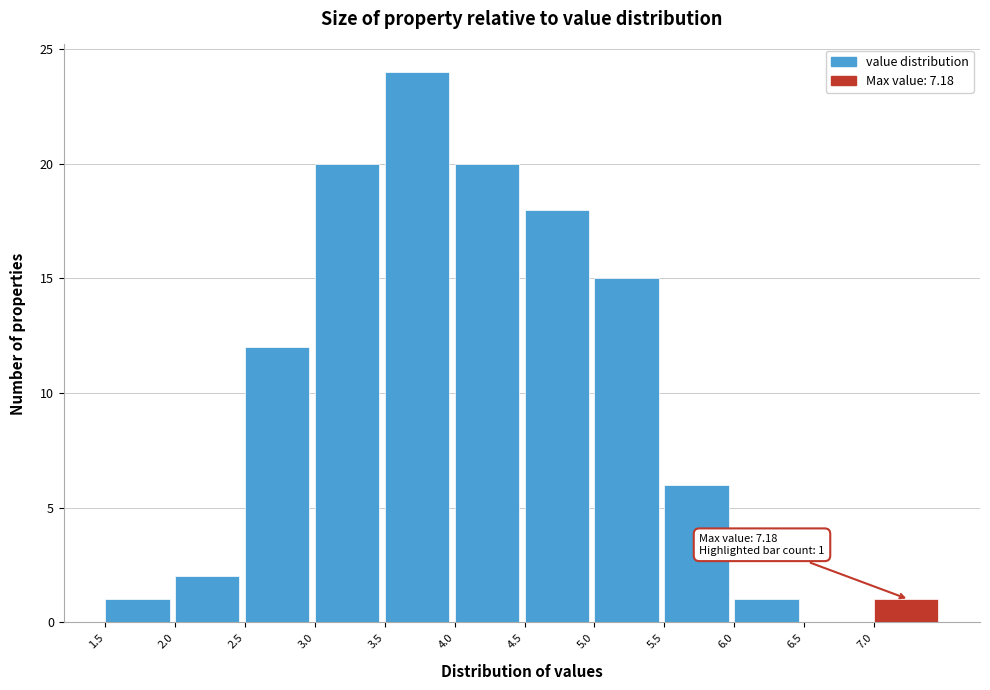

Over which range of the x-axis is the bar tallest?

3.5 to 4.0